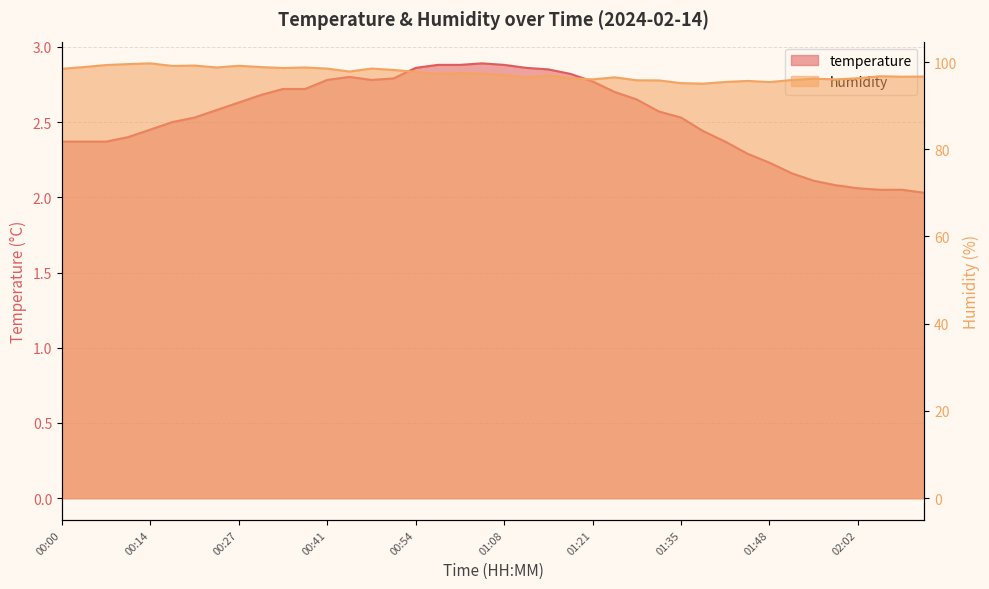

What is the sum of all temperature values?

101.5